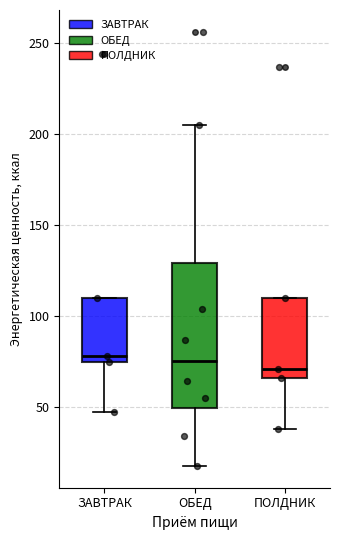

Reading left to right, read every box against the y-axis: the position of its median line, the range the box covers, and the ends of its whiskers. The values are not printed on the chart, so give them approximately, as read against the axis.

ЗАВТРАК: median 80, box 75 to 110, whiskers 45 to 110
ОБЕД: median 75, box 50 to 130, whiskers 20 to 205
ПОЛДНИК: median 70, box 65 to 110, whiskers 40 to 110